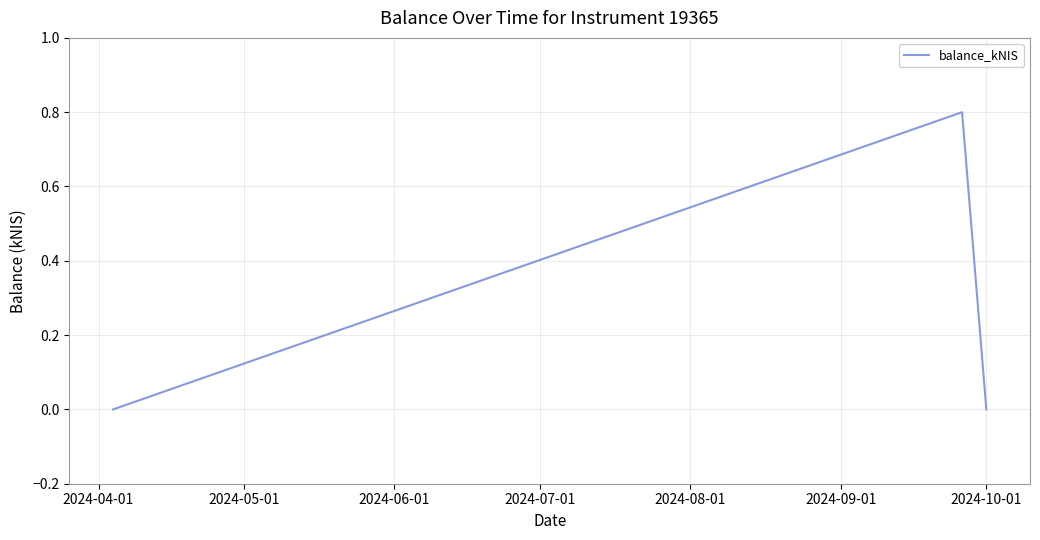

What is the average value?

0.3